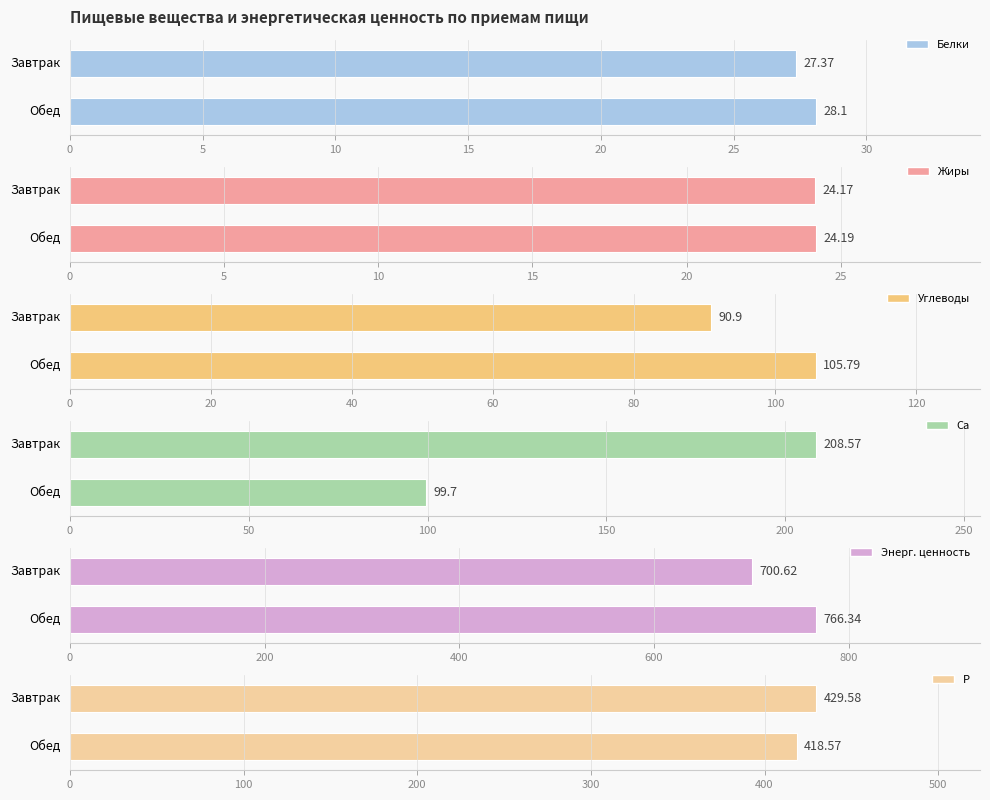

What is the minimum value shown in the chart?

24.2